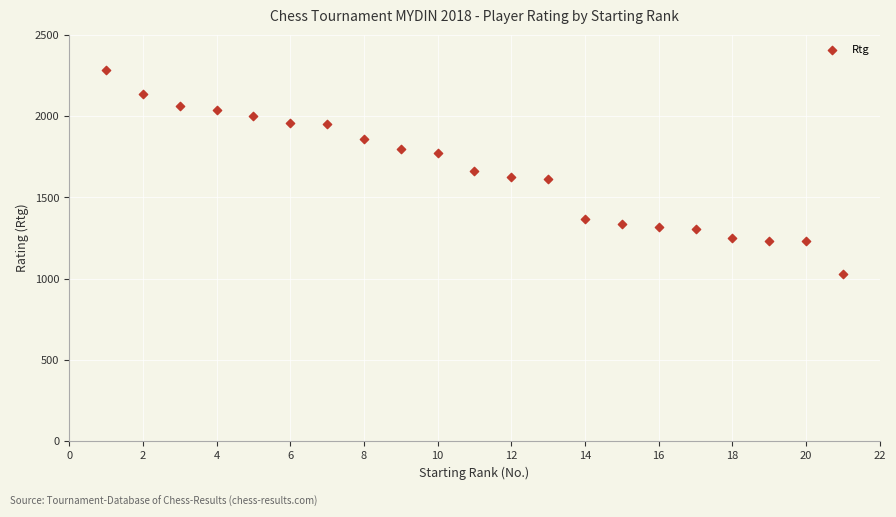

What is the range of Y values (max minus min)?

1253